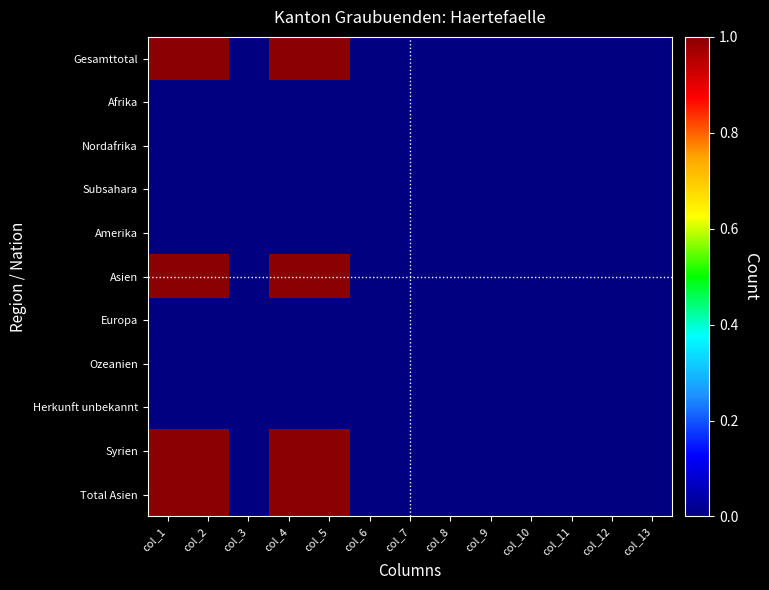

Rank the series at col_1 from lowest to highest value.

Afrika, Nordafrika, Subsahara, Amerika, Europa, Ozeanien, Herkunft unbekannt, Gesamttotal, Asien, Syrien, Total Asien